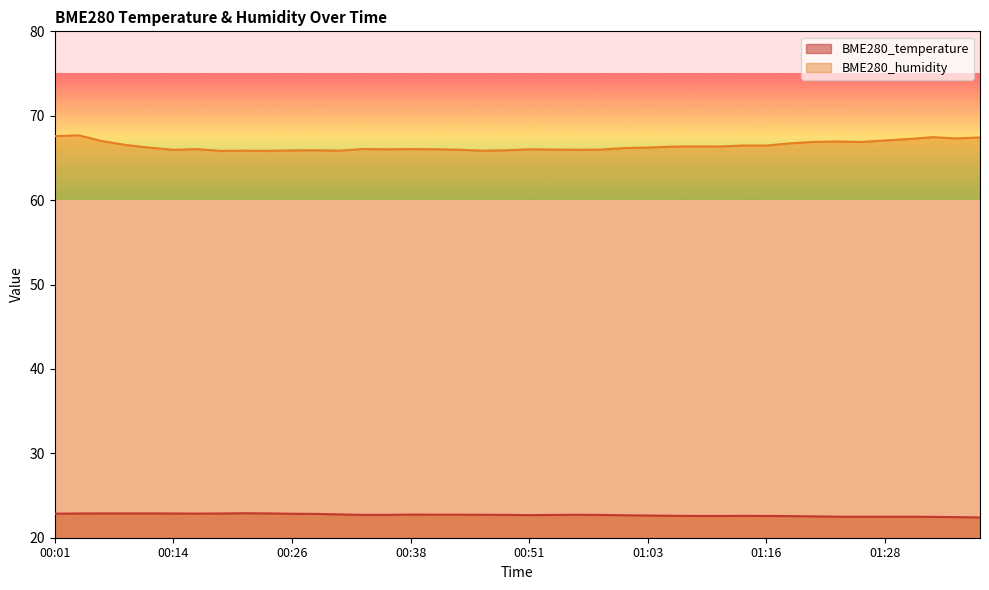

What is the value of the BME280_humidity point at the 1st from the left?

67.6